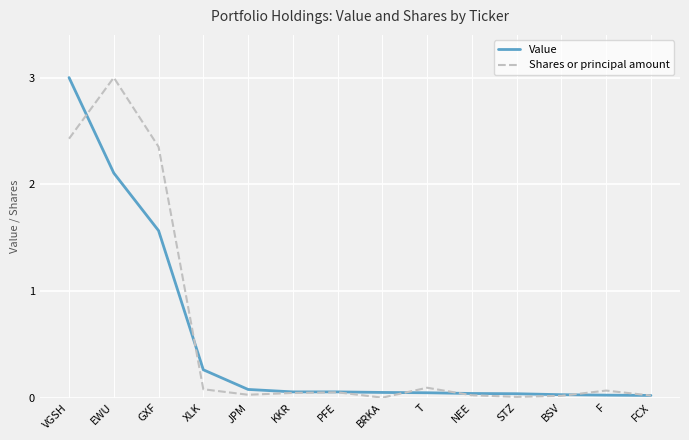

Rank the series at GXF from highest to lowest value.

Shares or principal amount, Value